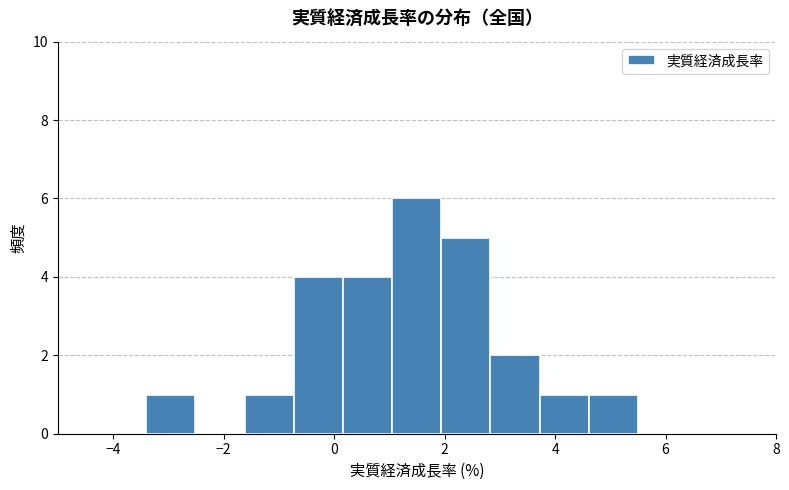

How tall is the bar that spans 1.0 to 2.0 on the x-axis? Neither the bar edges nor the heights are printed on the chart, so give them approximately, as read against the axes.

6